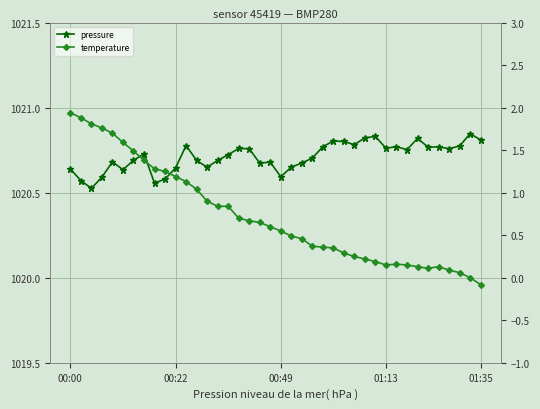

Is it true that pressure equals 1020.7 at 6?

True